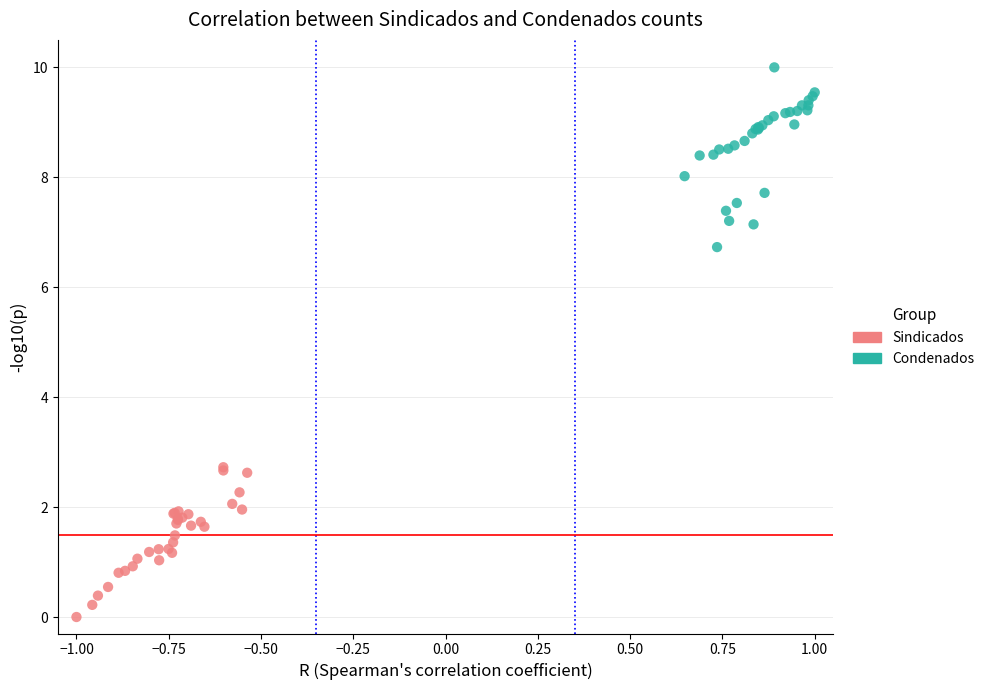

Which series reaches the minimum Y coordinate?

Sindicados